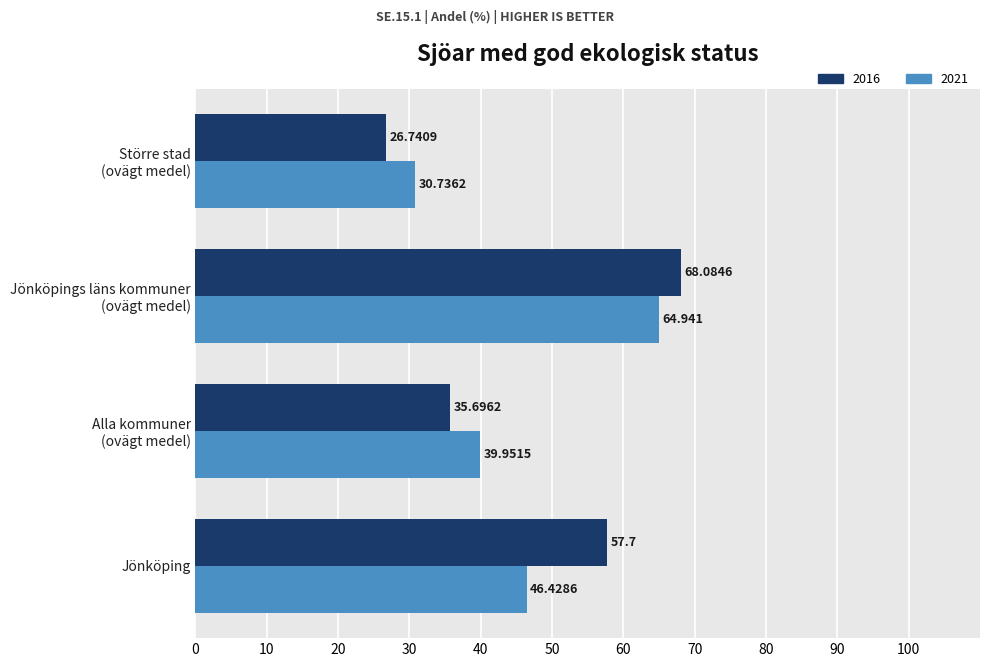

List the labels in order of 2021 value, smallest first.

Större stad
(ovägt medel), Alla kommuner
(ovägt medel), Jönköping, Jönköpings läns kommuner
(ovägt medel)